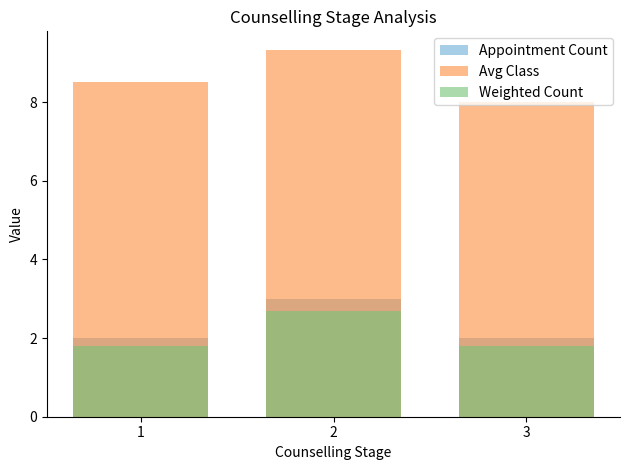

Is the value of Weighted Count at 1 greater than the value of Avg Class at 1?

No